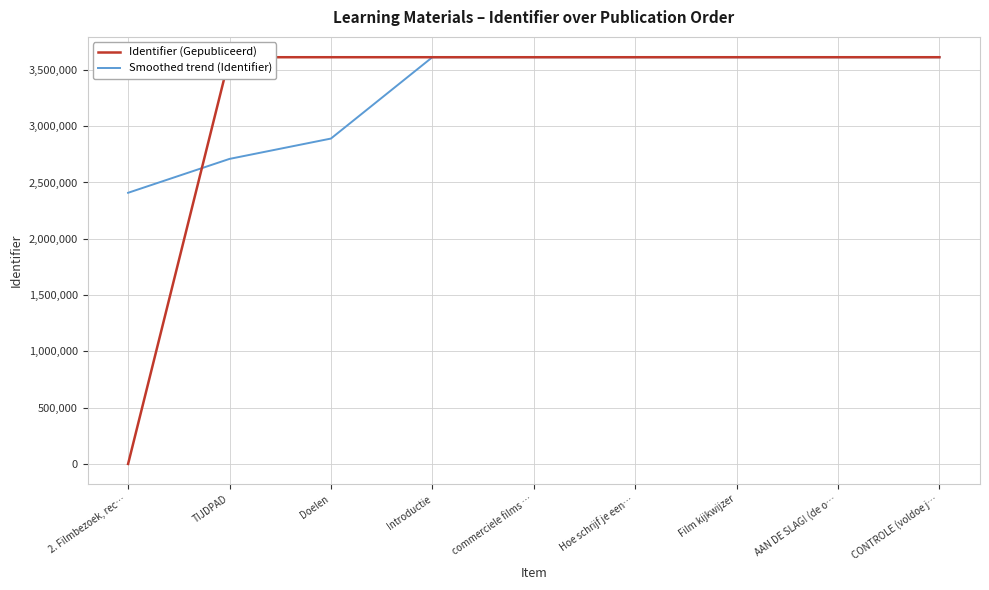

At how many categories does at least one series exceed 2320614?

9